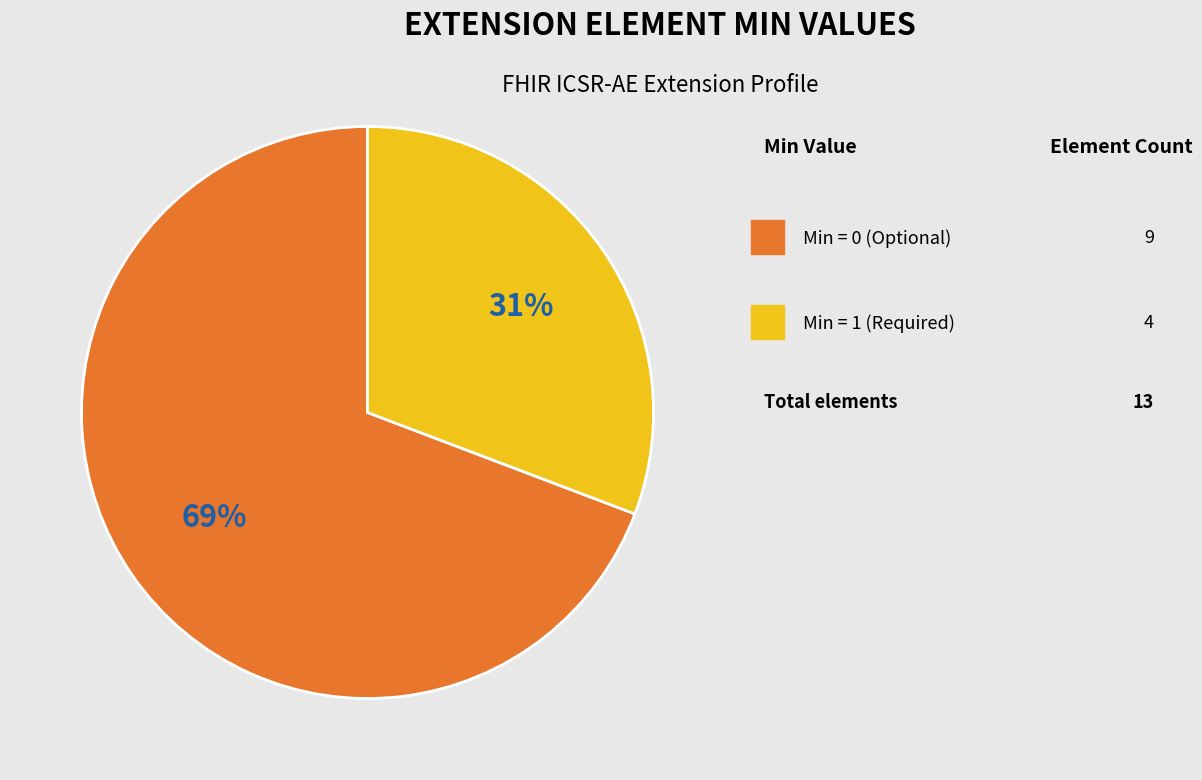

To the nearest percent, what is the average slice percentage?

50%